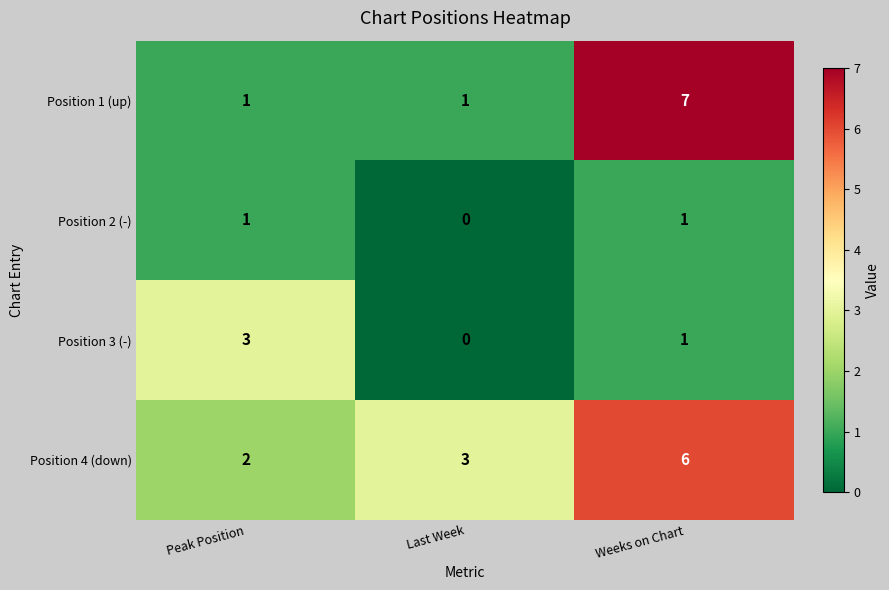

What is the maximum value for Position 3 (-)?

3